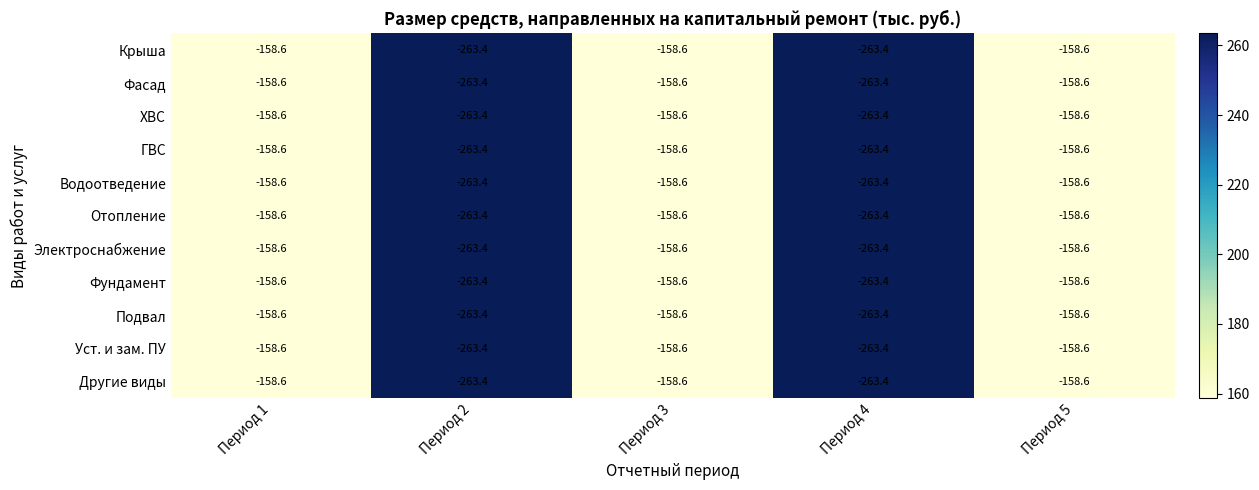

What is the total value across all series at Период 5?

-1744.6